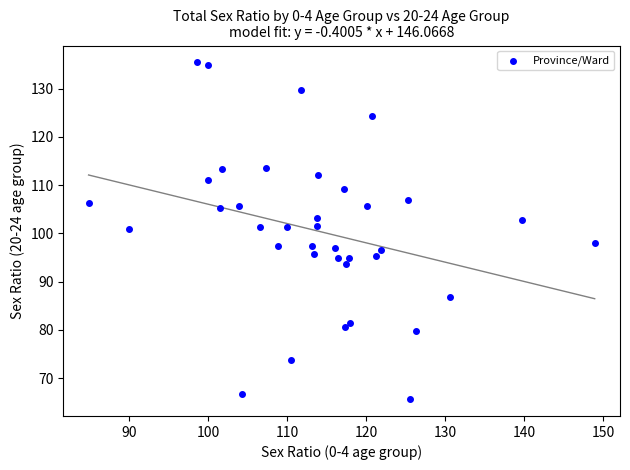

What is the range of X values (max minus min)?

64.0